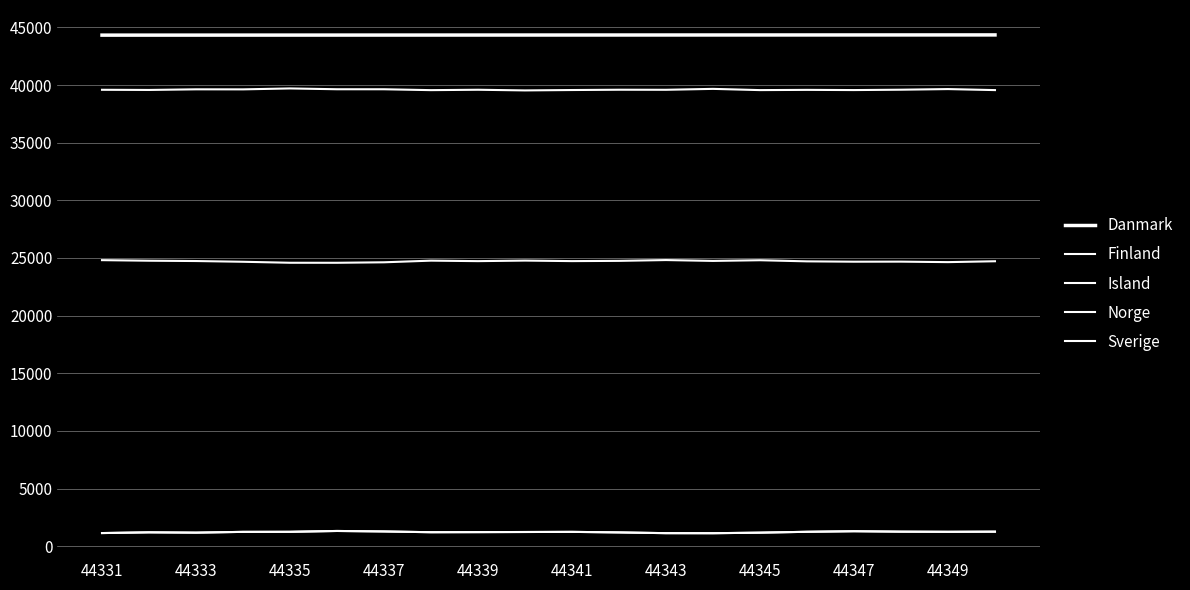

What is the minimum value for Sverige?

1121